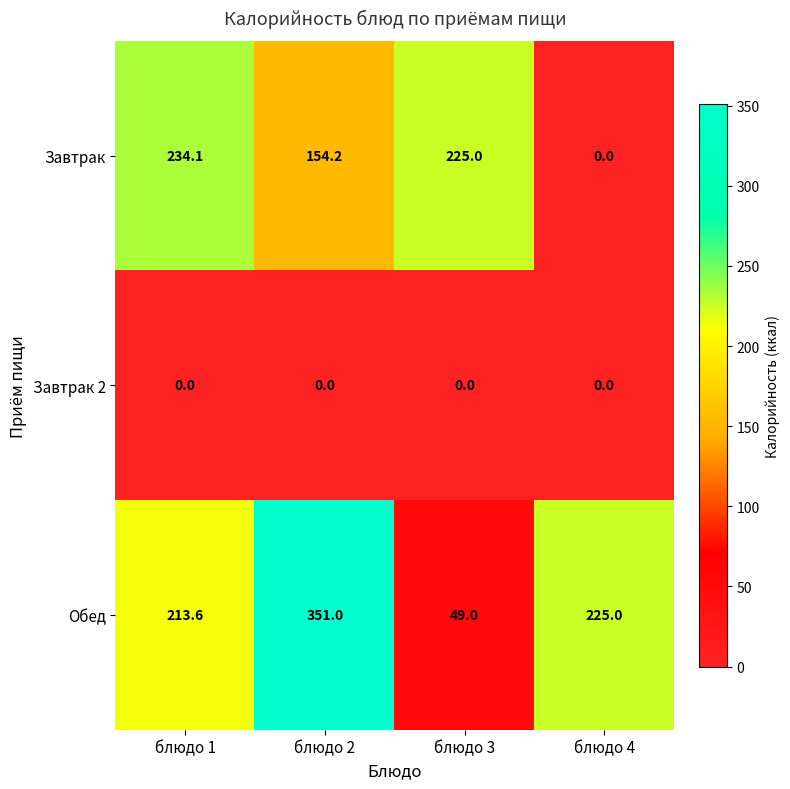

Which series has the largest total across all categories?

Обед